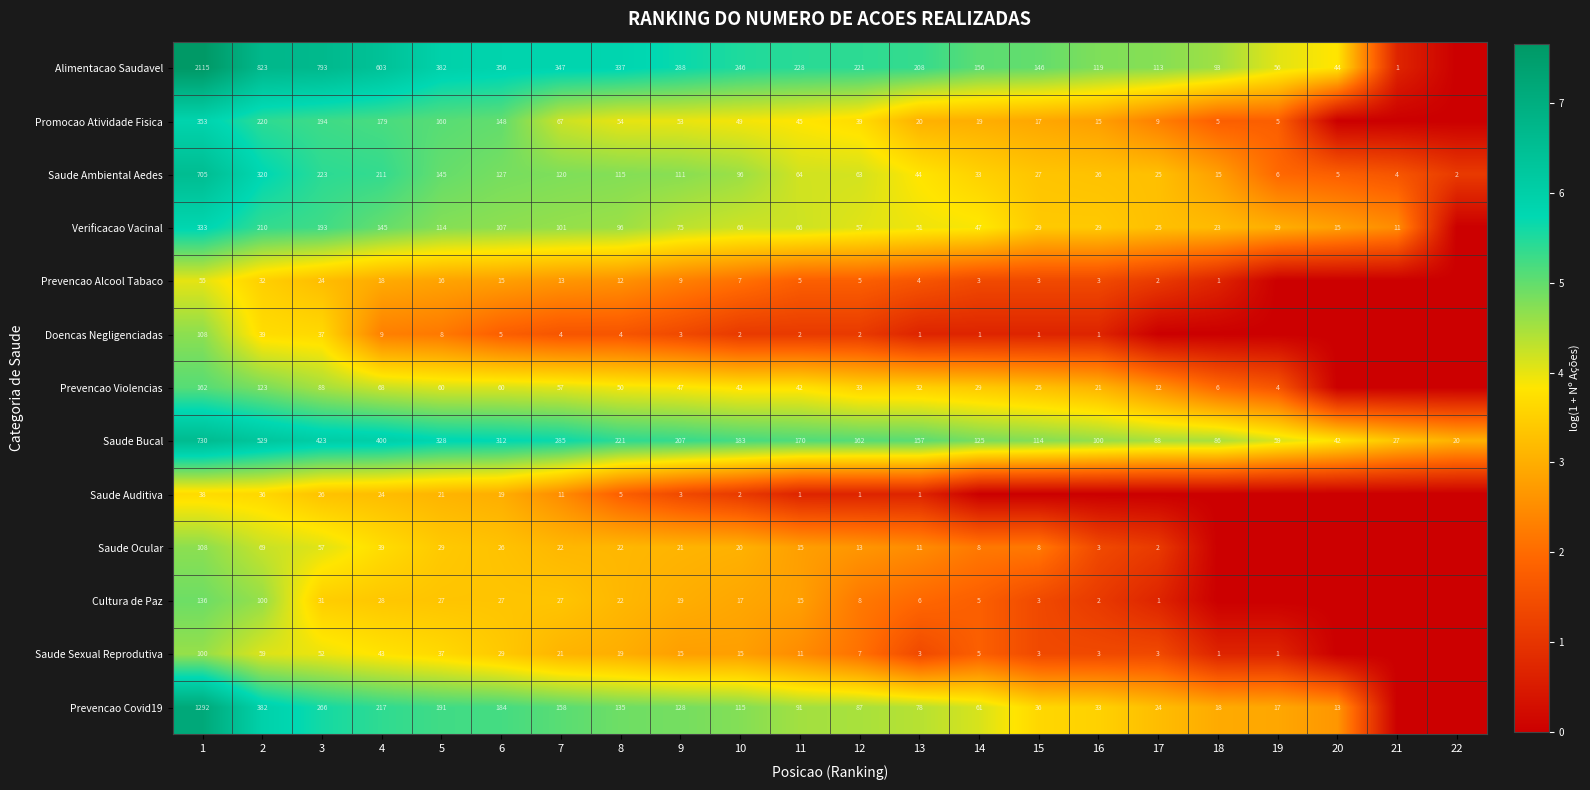

What is the spread (max minus min) of values at 10?

4.4